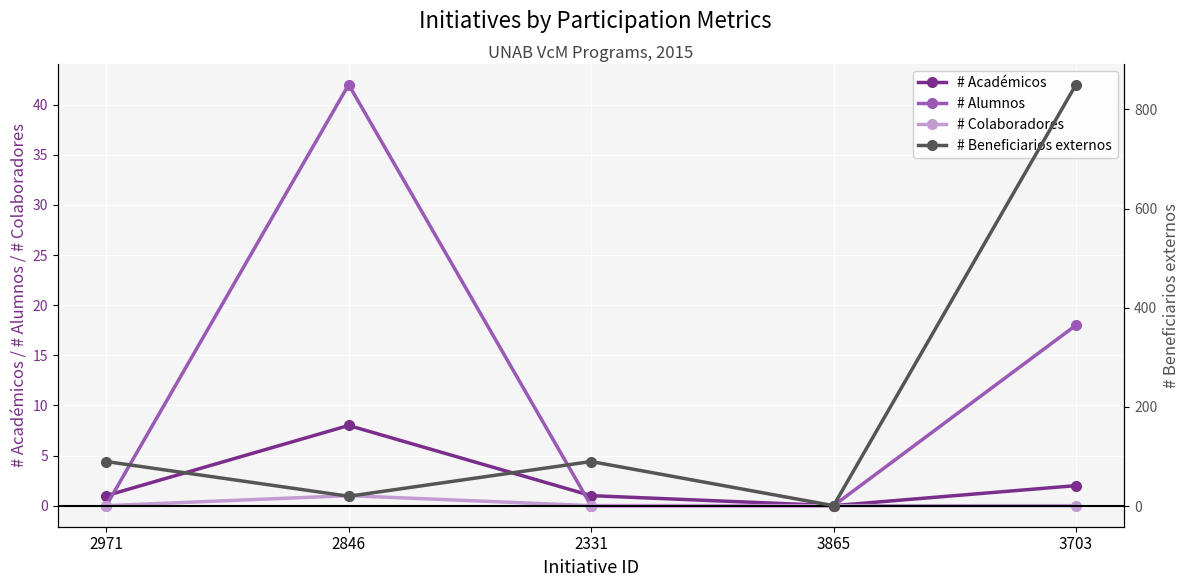

Rank the series by their maximum value, from lowest to highest.

# Colaboradores, # Académicos, # Alumnos, # Beneficiarios externos